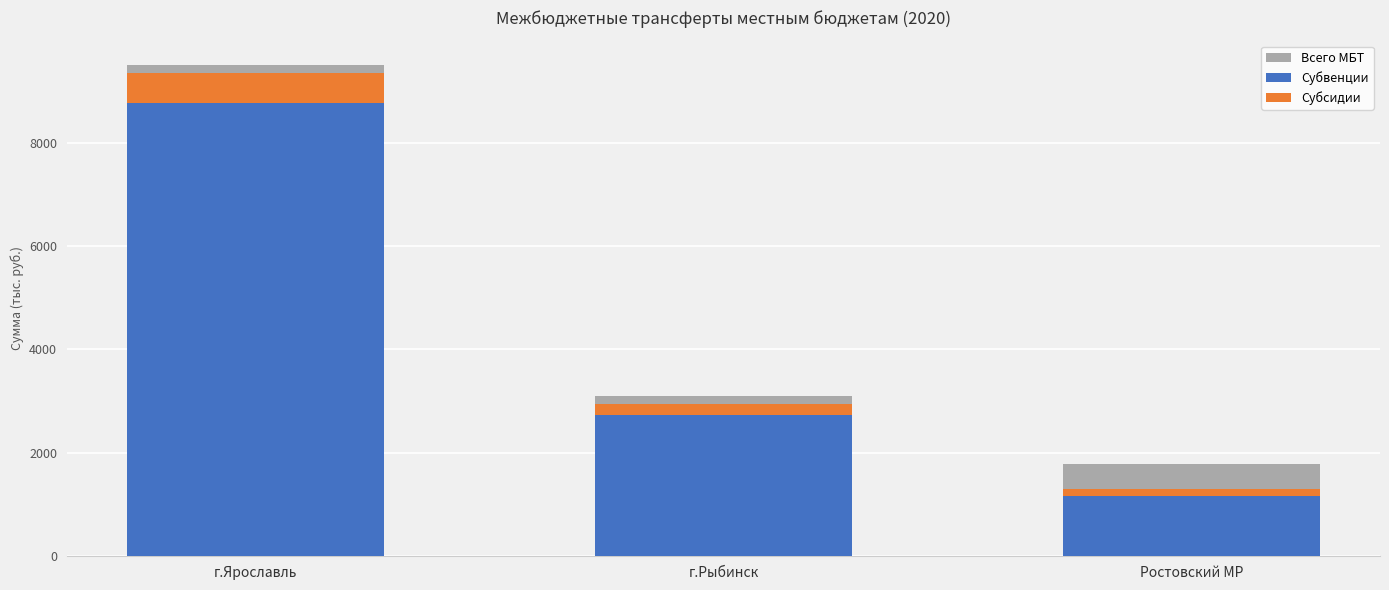

The value of Субвенции at г.Рыбинск is 2726.1. True or false?

True